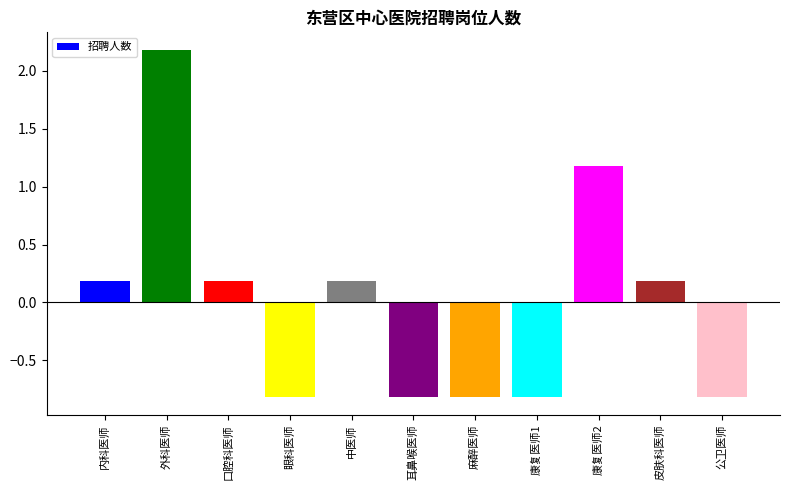

What position from the right is 口腔科医师?

9